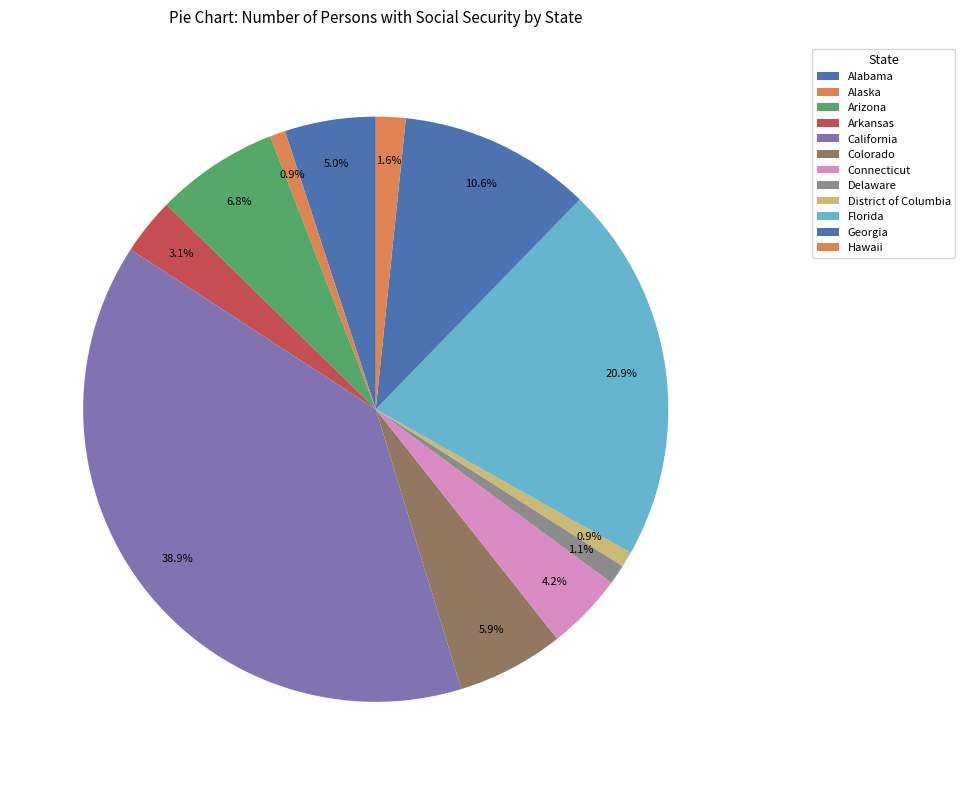

How many slices are in this pie chart?

12